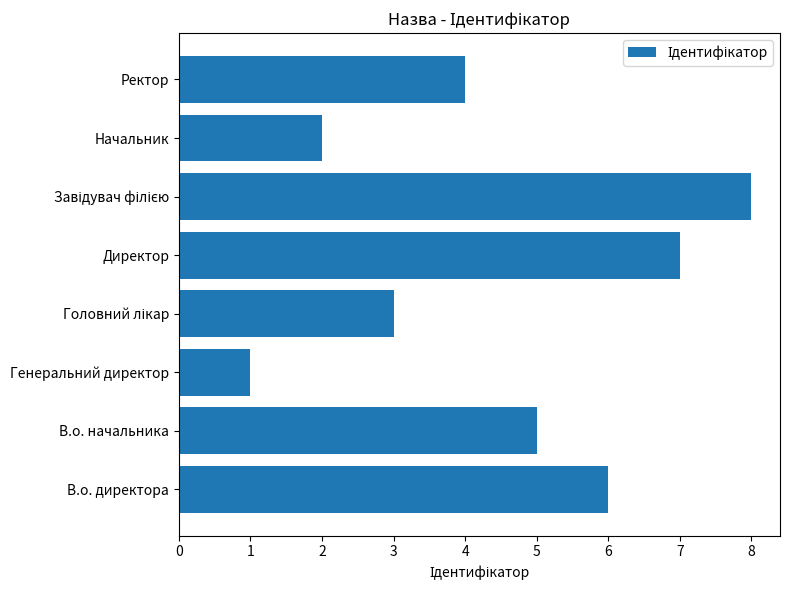

At which label is the value closest to 4?

Ректор